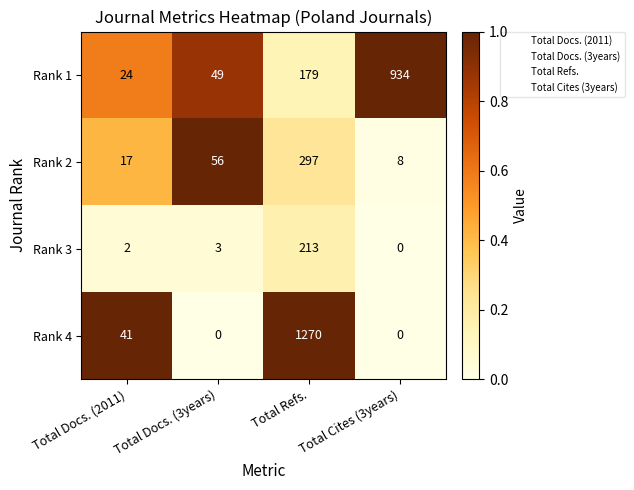

Is it true that Rank 4 equals 779 at Total Refs.?

False